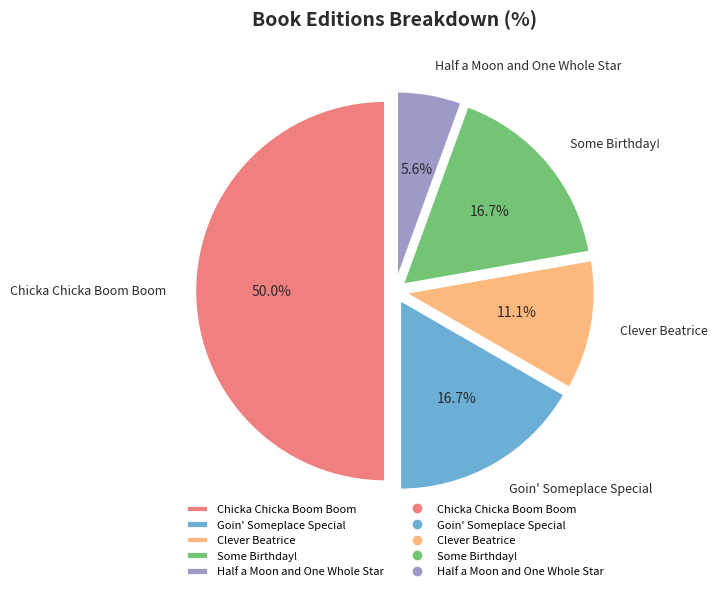

True or false: Clever Beatrice accounts for 26% of the total.

False